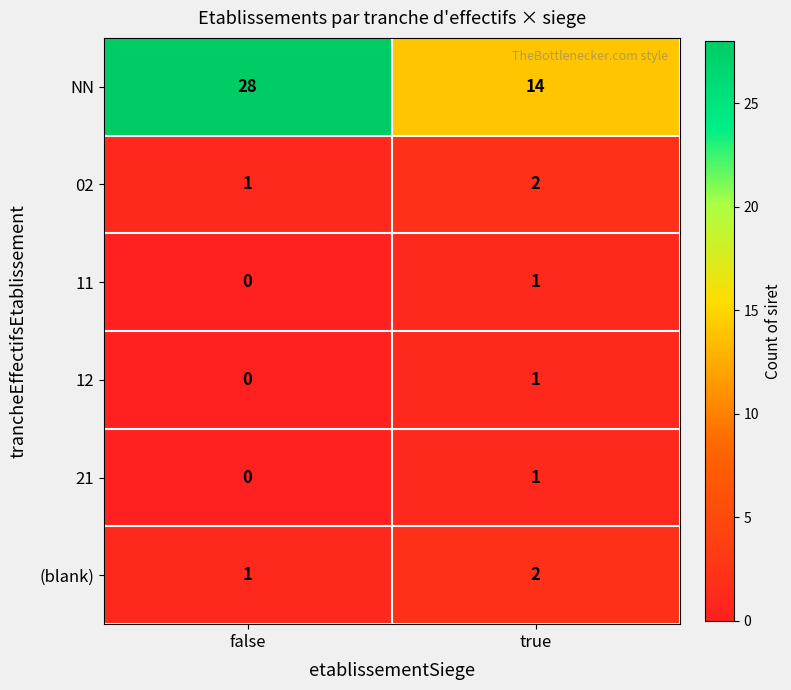

How many values in the NN series are below 28?

1